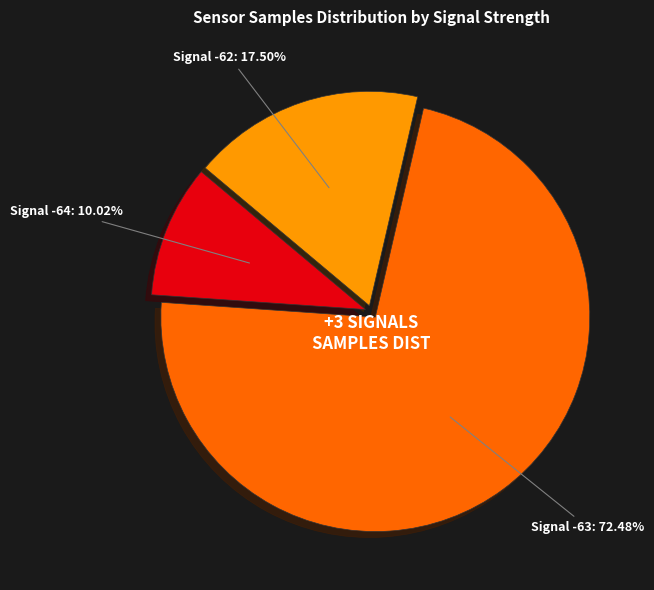

Do Signal -62 and Signal -63 together represent more than half of the pie?

Yes